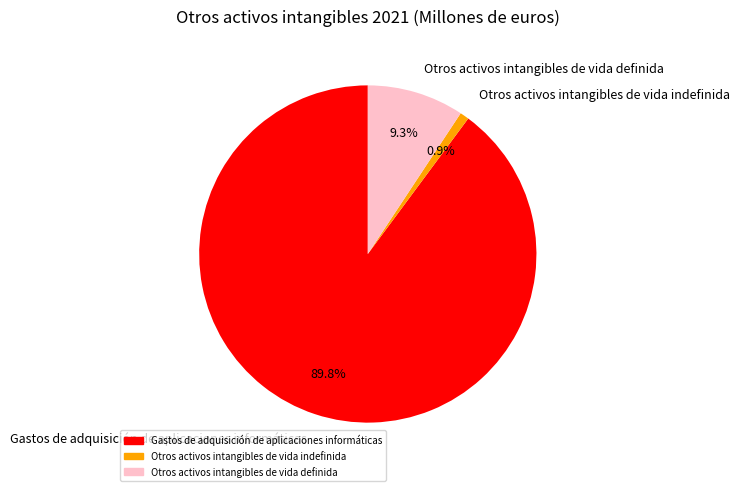

What percentage do Gastos de adquisición de aplicaciones informáticas and Otros activos intangibles de vida definida together represent?

99.1%